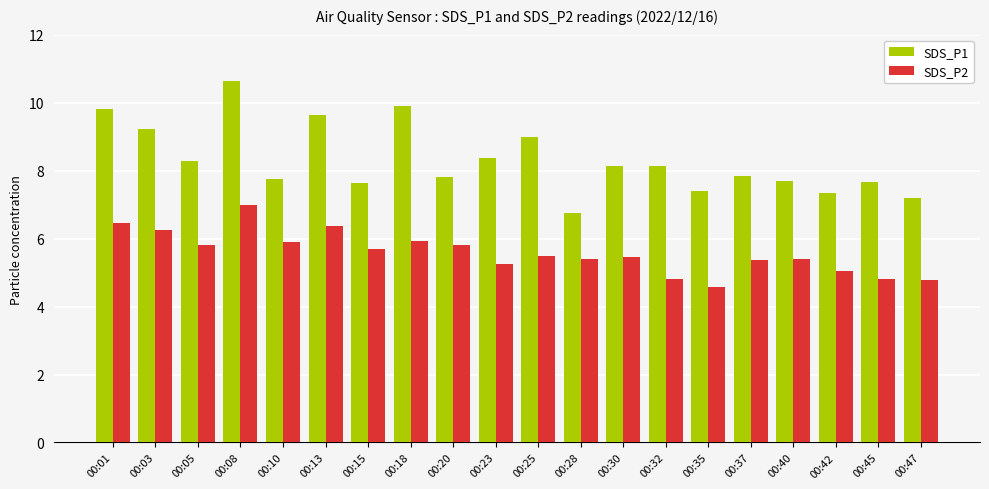

How many data points in SDS_P2 are less than 5?

4